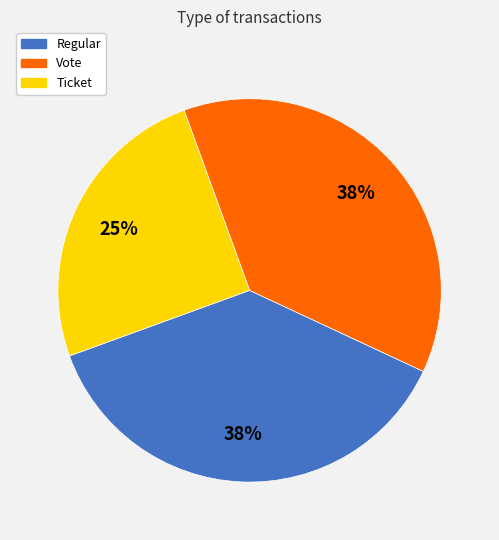

What is the smallest slice in the pie chart?

Ticket